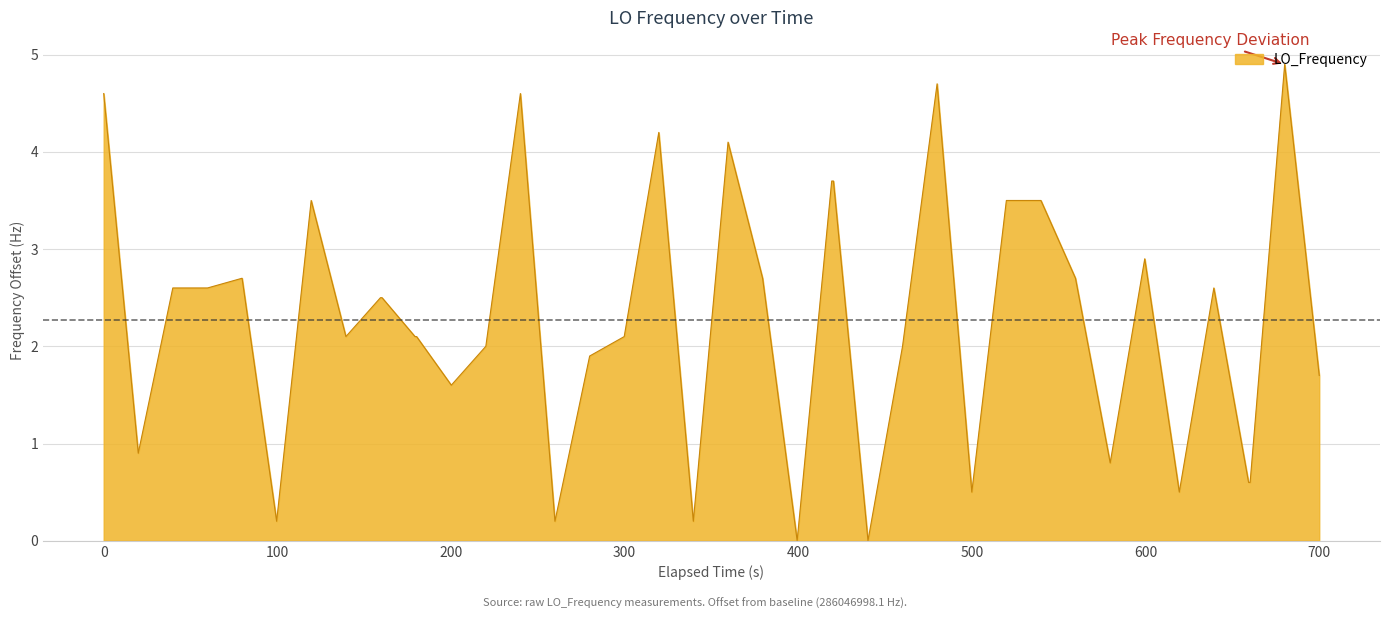

What is the maximum value shown in the chart?

4.9